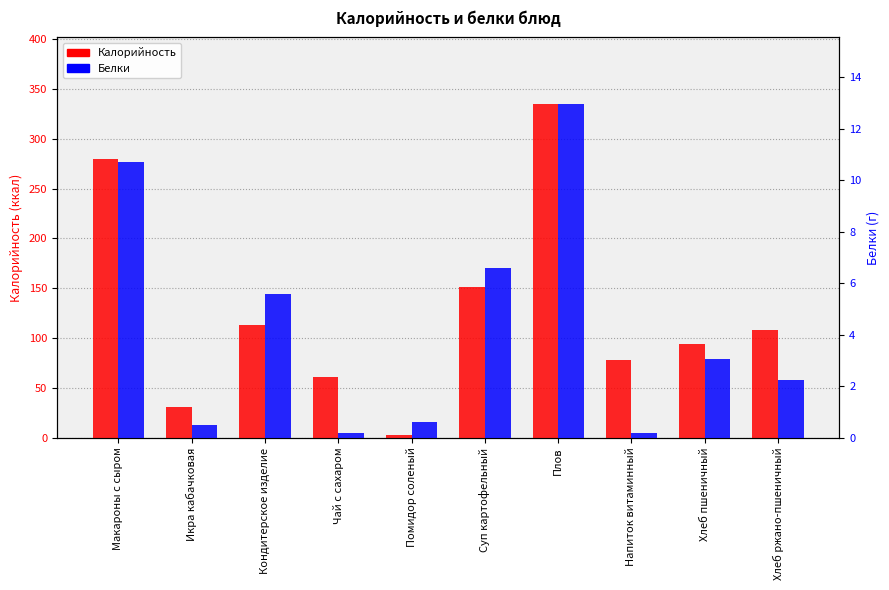

Which series has the widest spread of values?

Калорийность